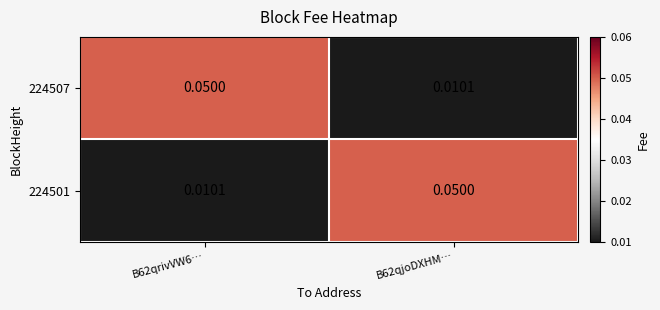

Which series changed the most between B62qrivVW6… and B62qjoDXHM…?

224507